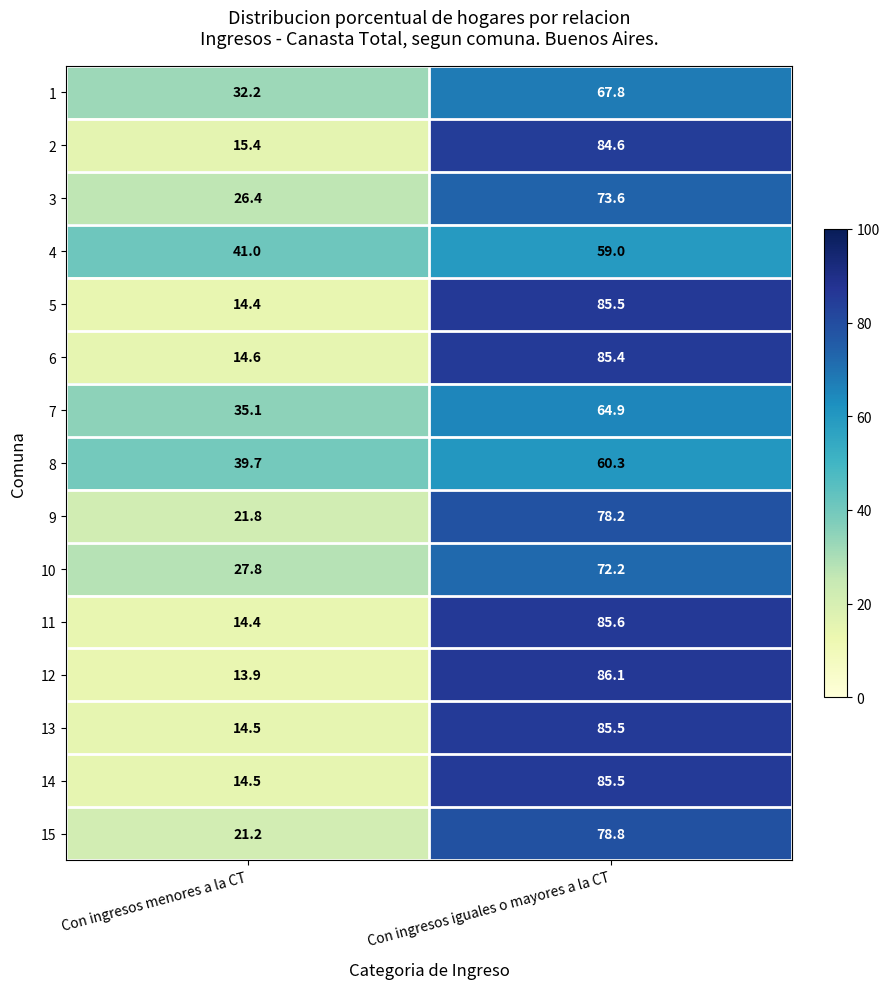

True or false: 6 has a value of 3.0 at Con ingresos menores a la CT.

False